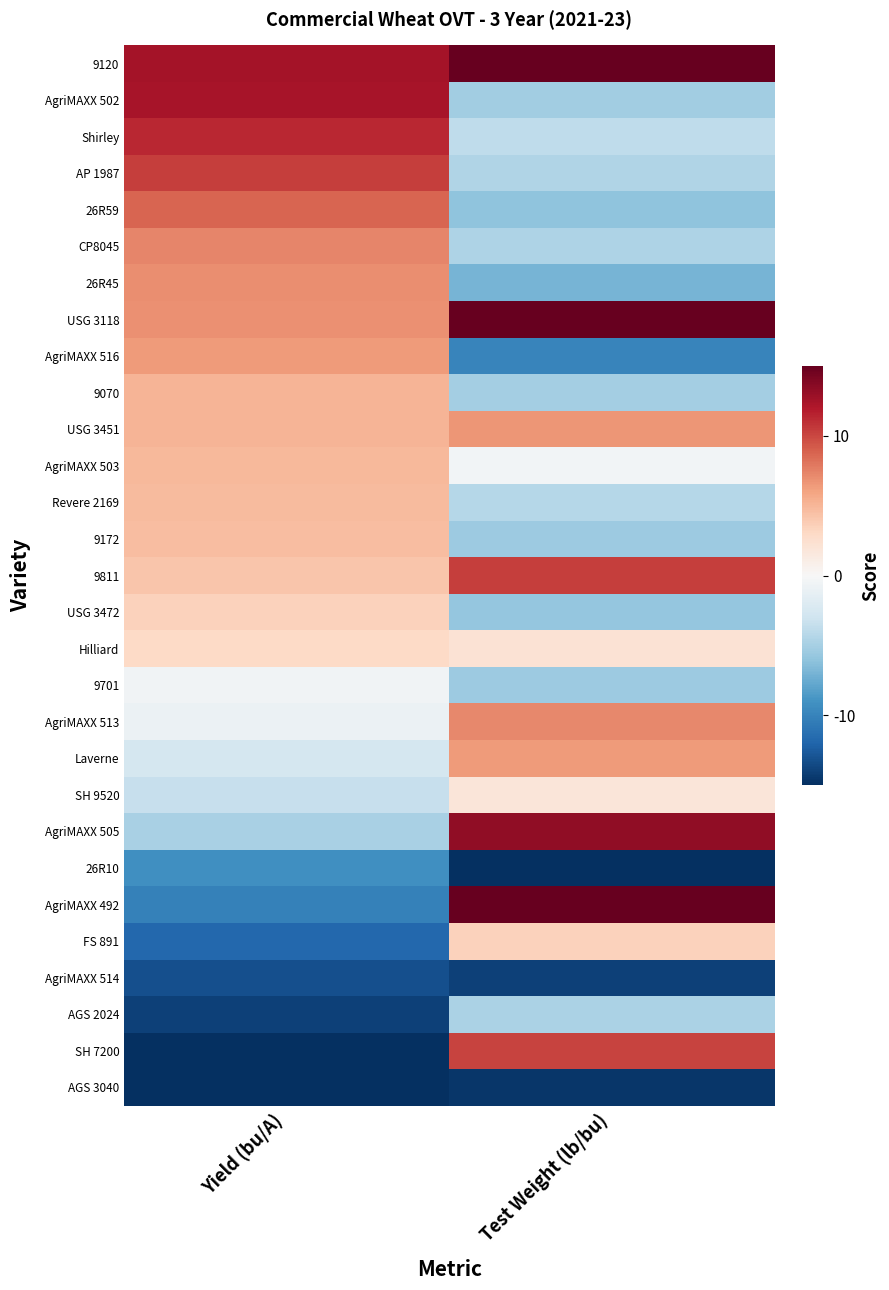

At how many categories does at least one series exceed 2?

2